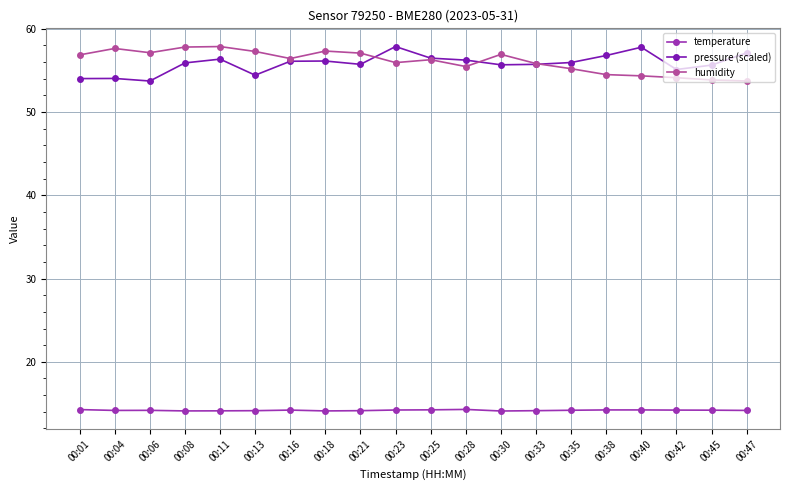

True or false: humidity has more than 0 points higher than both neighbors.

True